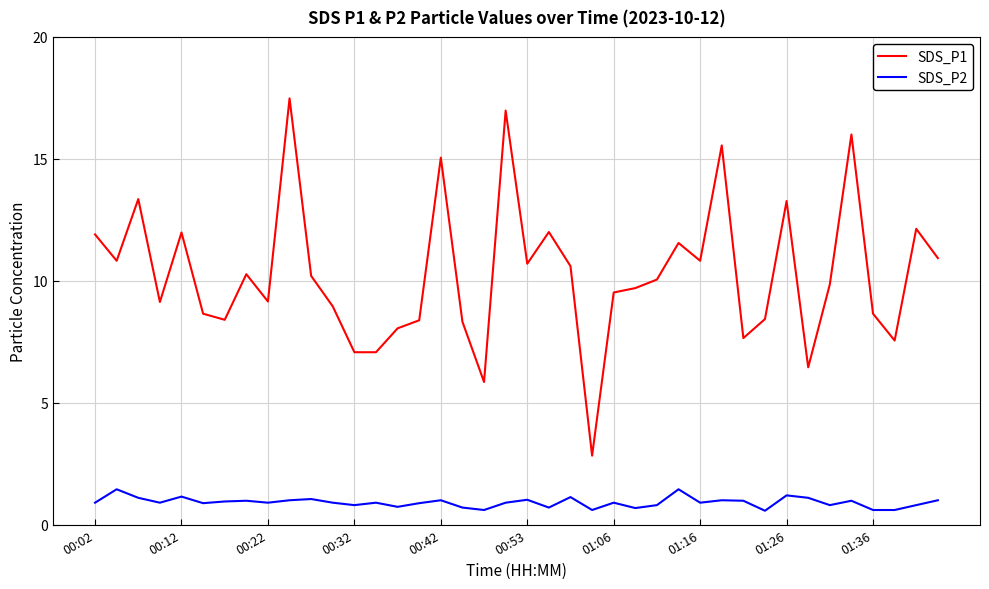

What is the minimum value shown in the chart?

0.6